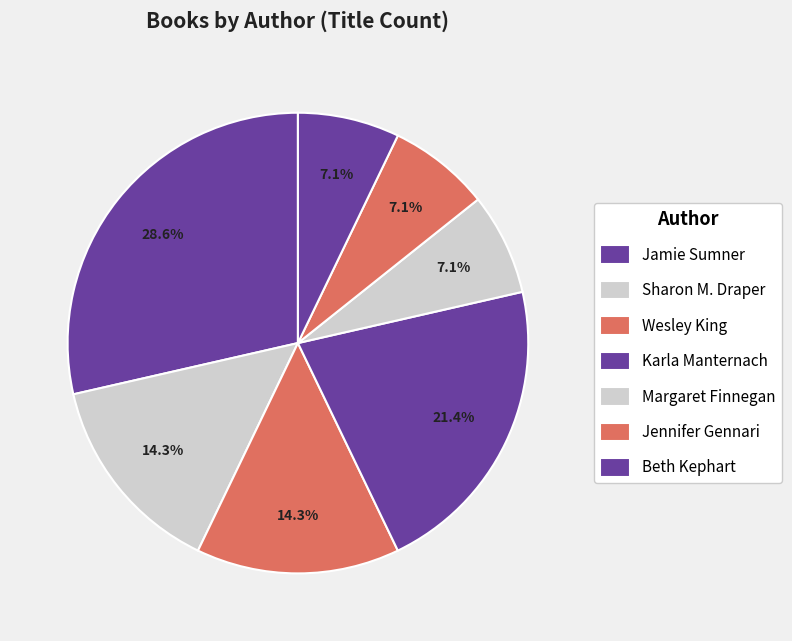

How many slices are in this pie chart?

7